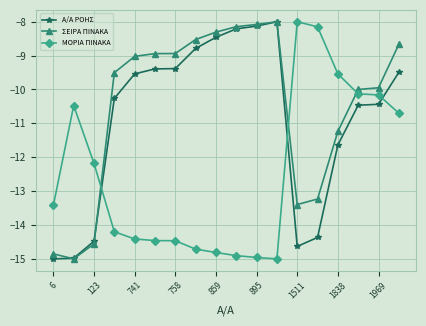

What is the value of the ΜΟΡΙΑ ΠΙΝΑΚΑ point at the 4th from the left?

-14.2